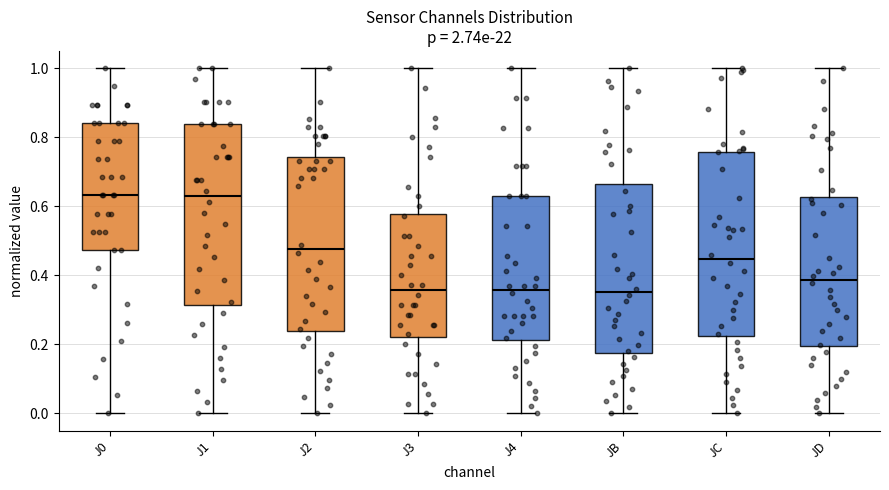

Reading left to right, read every box against the y-axis: the position of its median line, the range the box covers, and the ends of its whiskers. The values are not printed on the chart, so give them approximately, as read against the axis.

J0: median 0.64, box 0.48 to 0.84, whiskers 0.00 to 1.00
J1: median 0.62, box 0.32 to 0.84, whiskers 0.00 to 1.00
J2: median 0.48, box 0.24 to 0.74, whiskers 0.00 to 1.00
J3: median 0.36, box 0.22 to 0.58, whiskers 0.00 to 1.00
J4: median 0.36, box 0.22 to 0.64, whiskers 0.00 to 1.00
JB: median 0.36, box 0.18 to 0.66, whiskers 0.00 to 1.00
JC: median 0.44, box 0.22 to 0.76, whiskers 0.00 to 1.00
JD: median 0.38, box 0.20 to 0.62, whiskers 0.00 to 1.00